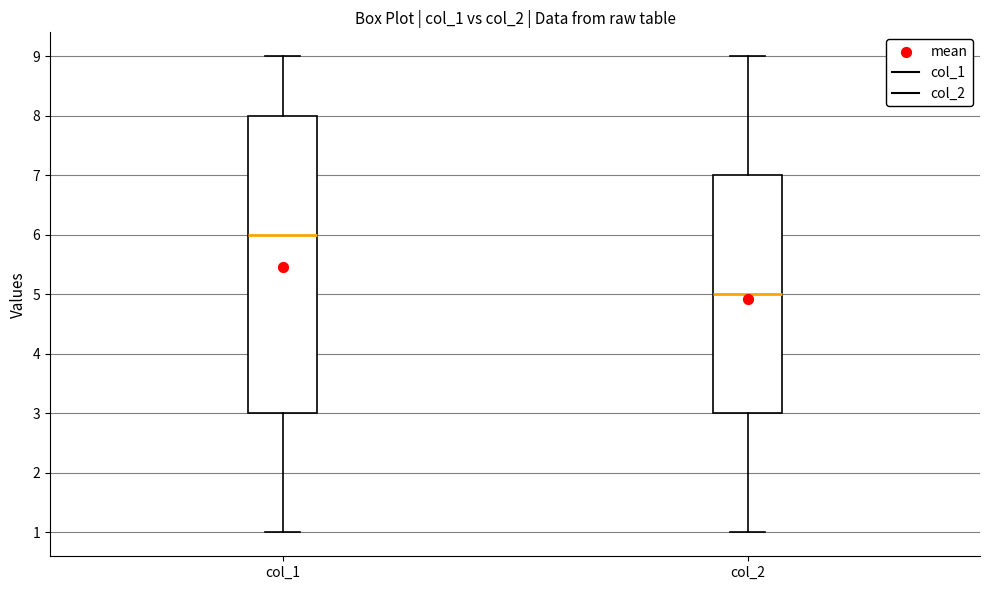

Reading left to right, read every box against the y-axis: the position of its median line, the range the box covers, and the ends of its whiskers. The values are not printed on the chart, so give them approximately, as read against the axis.

col_1: median 6, box 3 to 8, whiskers 1 to 9
col_2: median 5, box 3 to 7, whiskers 1 to 9